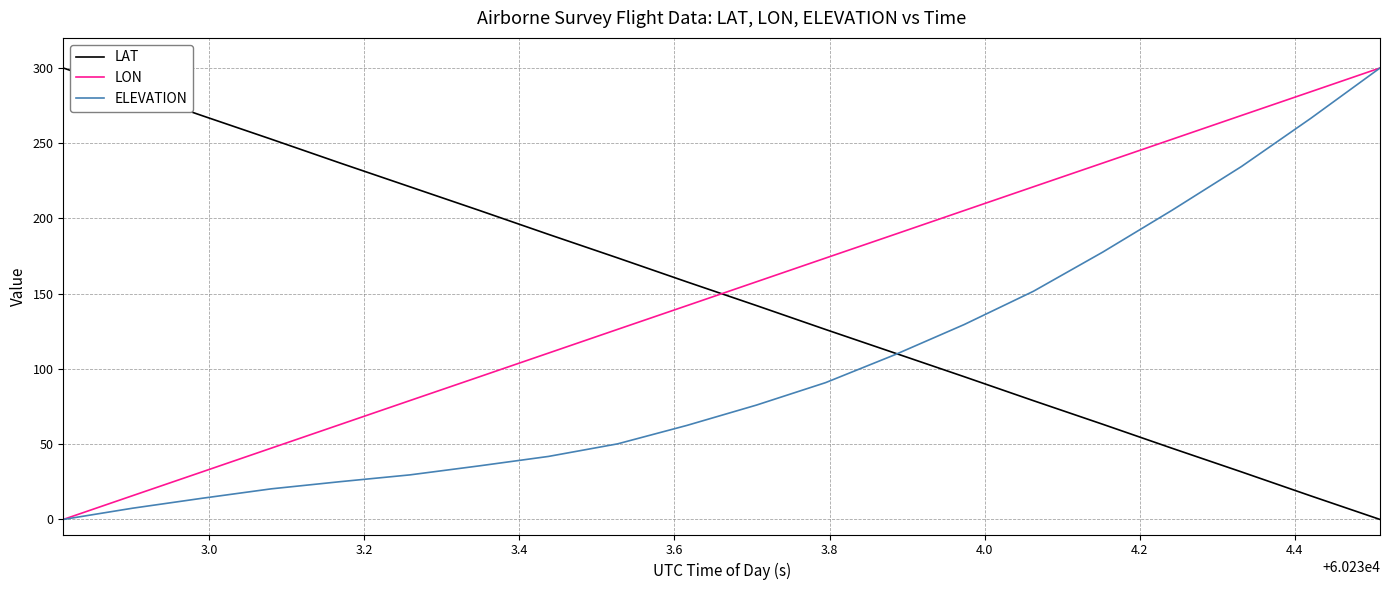

How many times do LAT and LON cross each other?

1